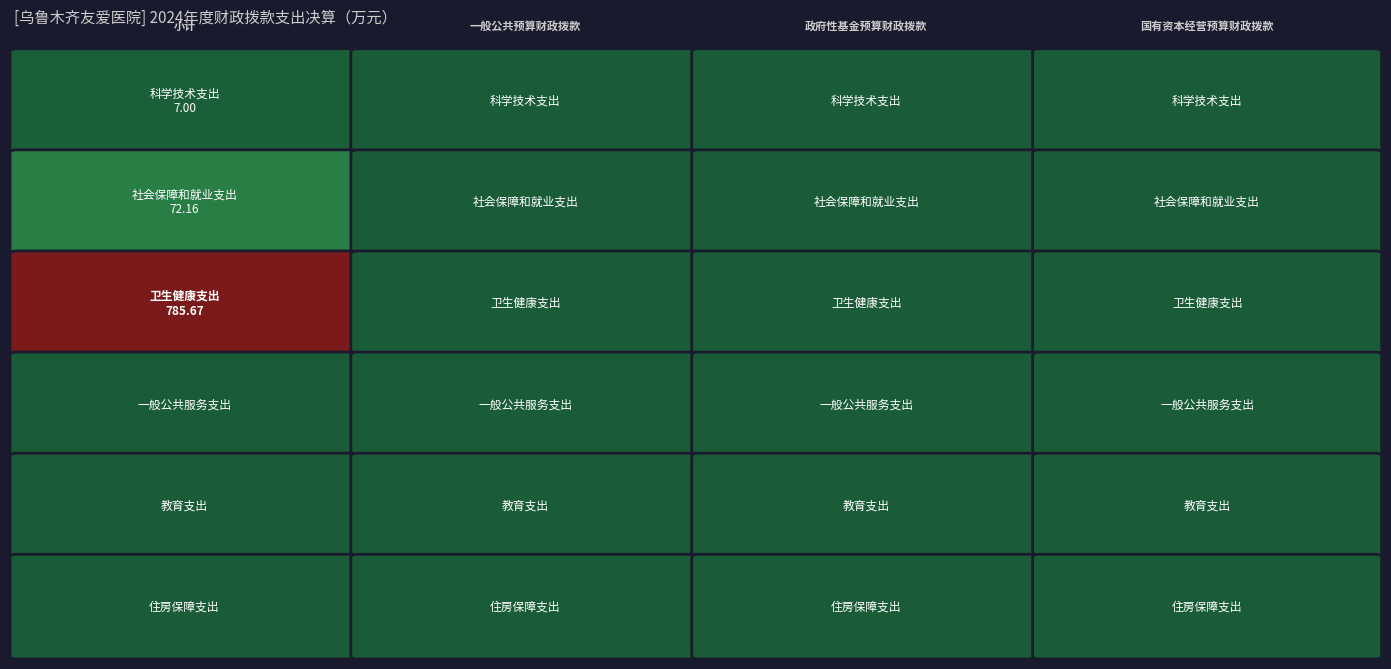

At which category does the chart reach its minimum across all series?

1